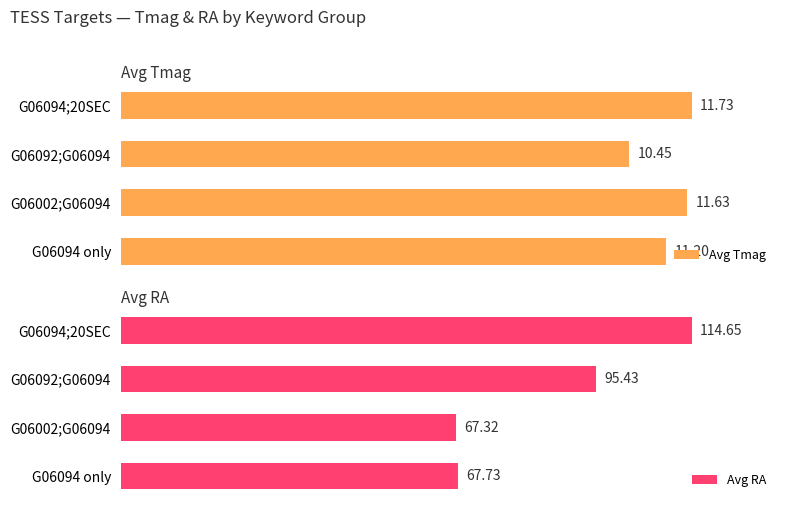

Rank the series by their maximum value, from highest to lowest.

Avg Tmag, Avg RA